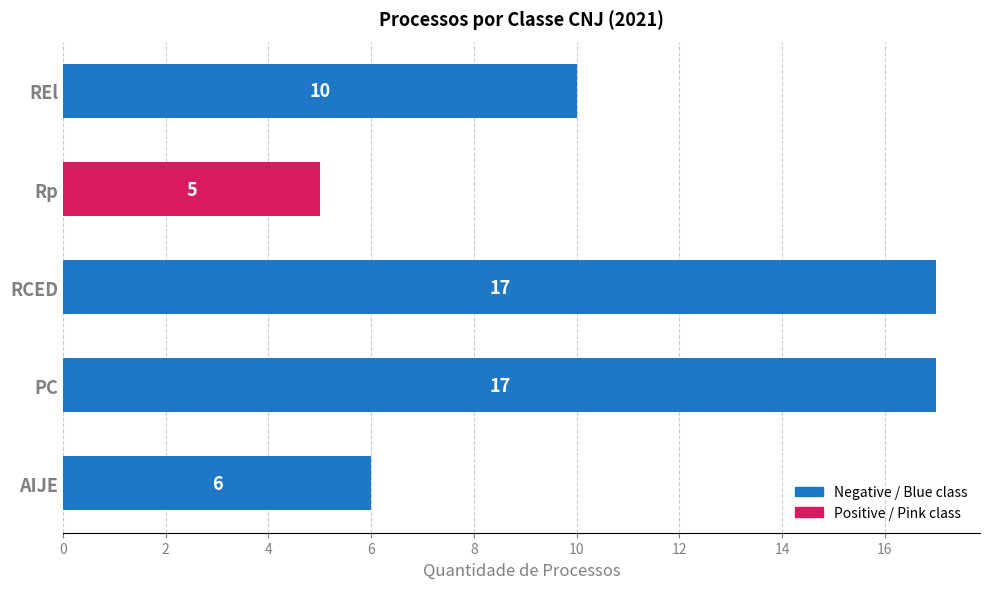

Is it true that the value at AIJE is 6?

True